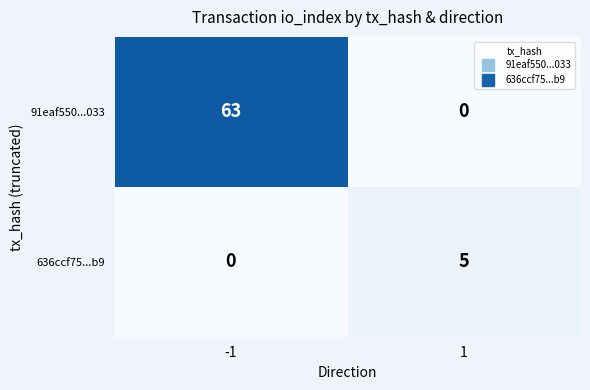

Which series has the widest spread of values?

91eaf550...033